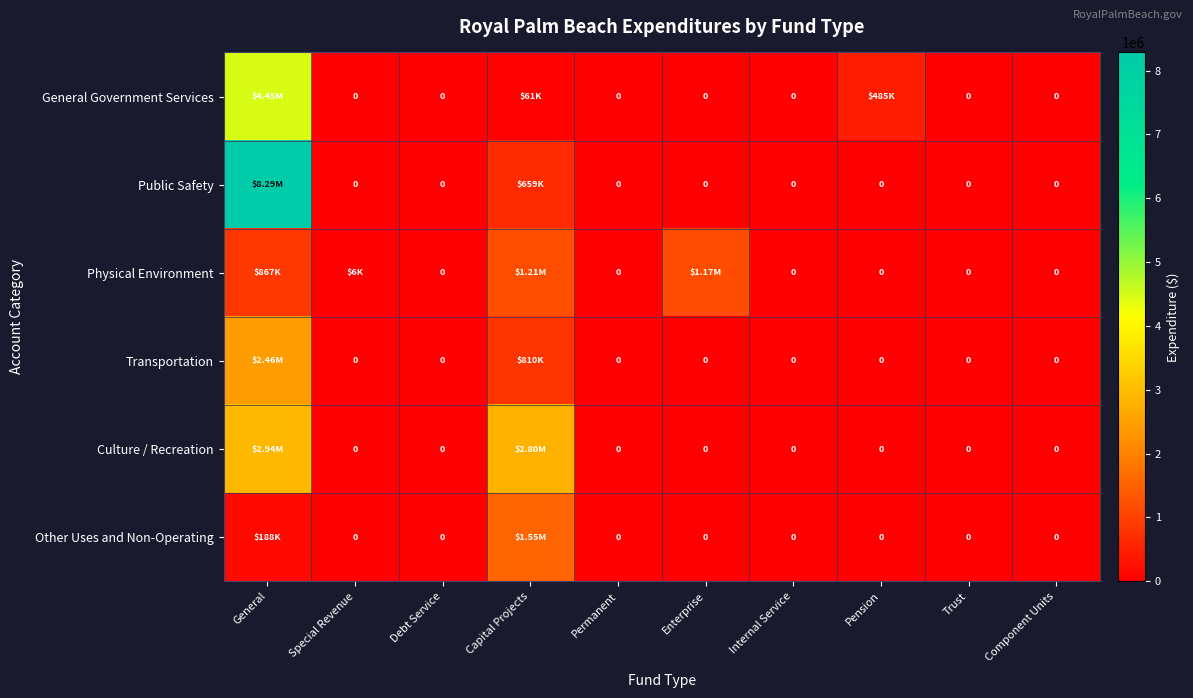

How many series are shown in this chart?

6